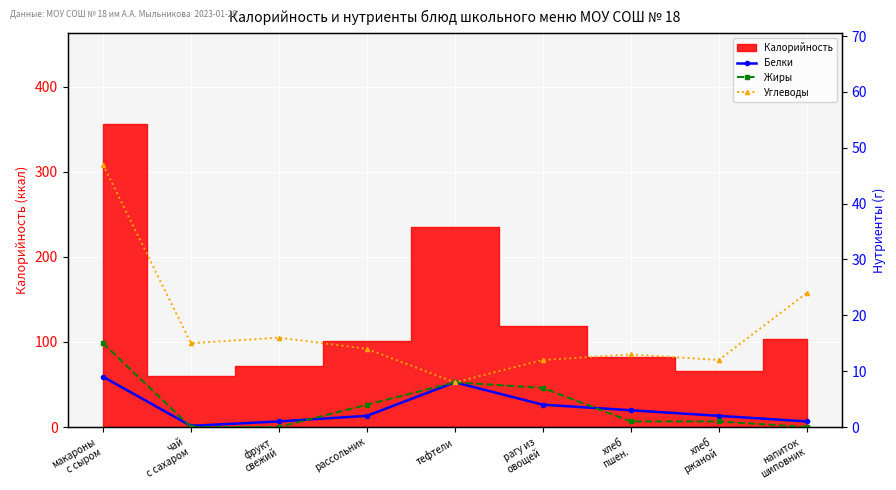

The value of Белки at рассольник is 0.6. True or false?

False